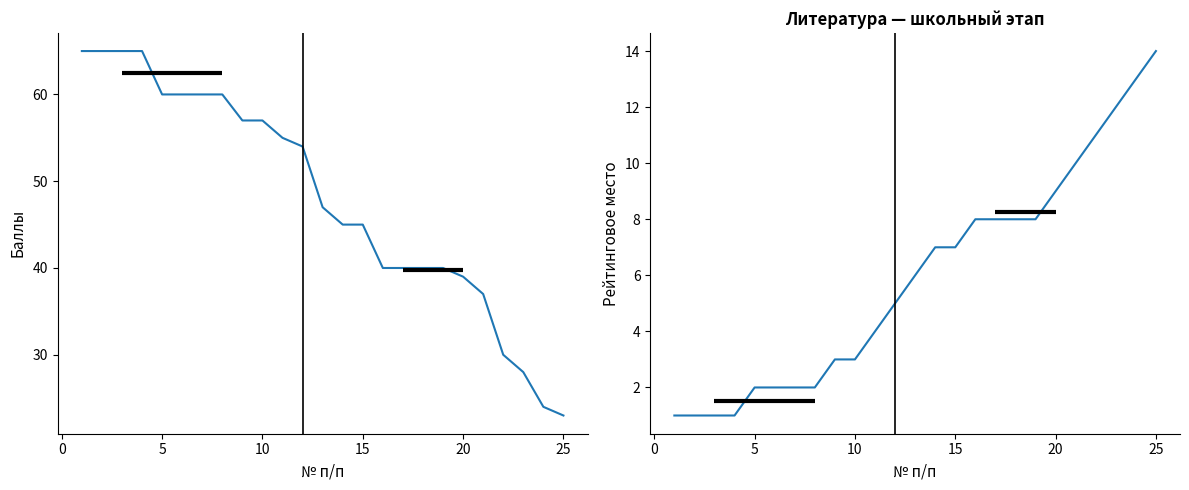

At how many categories does at least one series exceed 27?

23